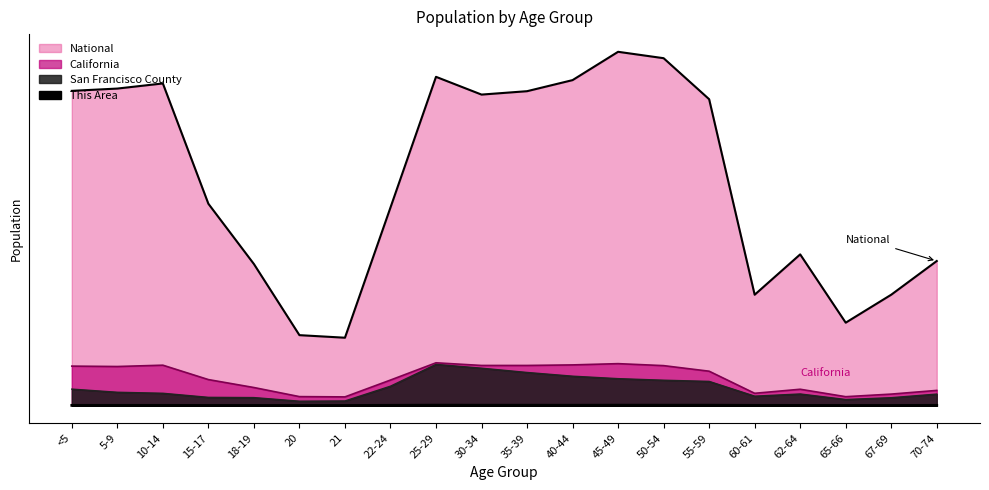

True or false: California has more than 1 interior local peaks.

True